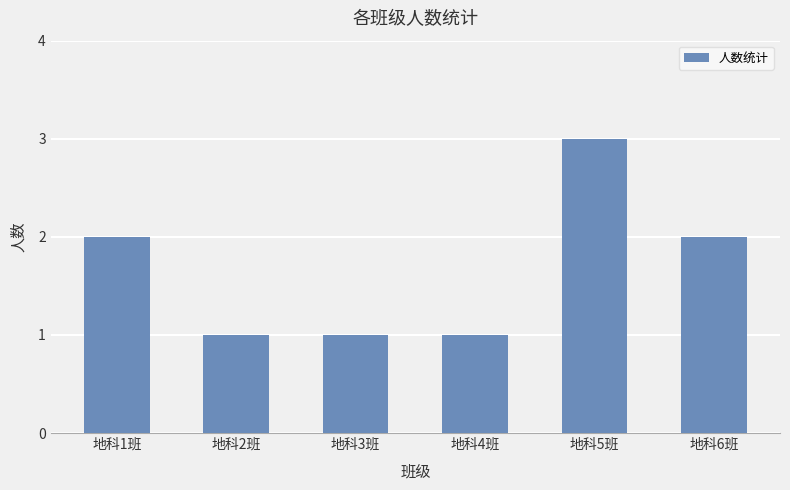

What is the label of the 2nd bar from the left?

地科2班